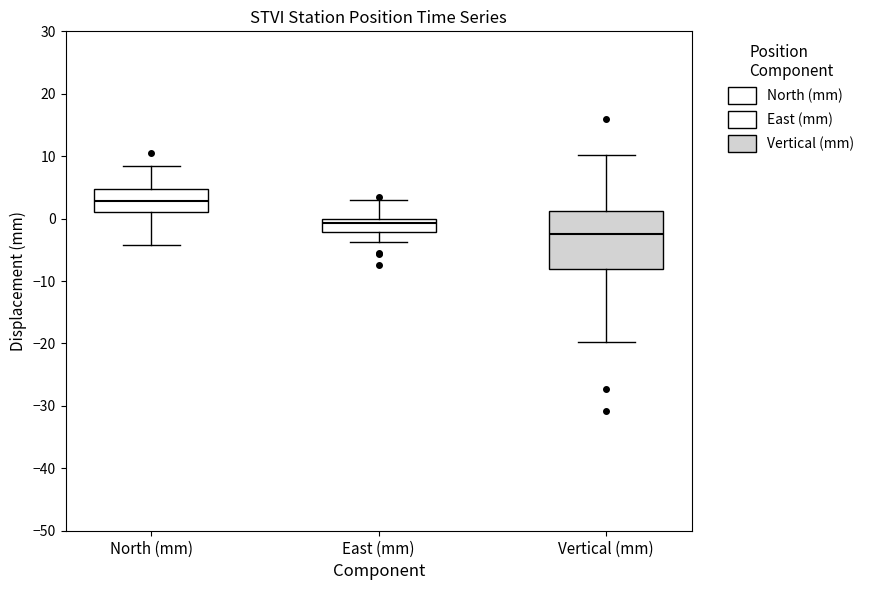

Which box's median line is the highest?

North (mm)